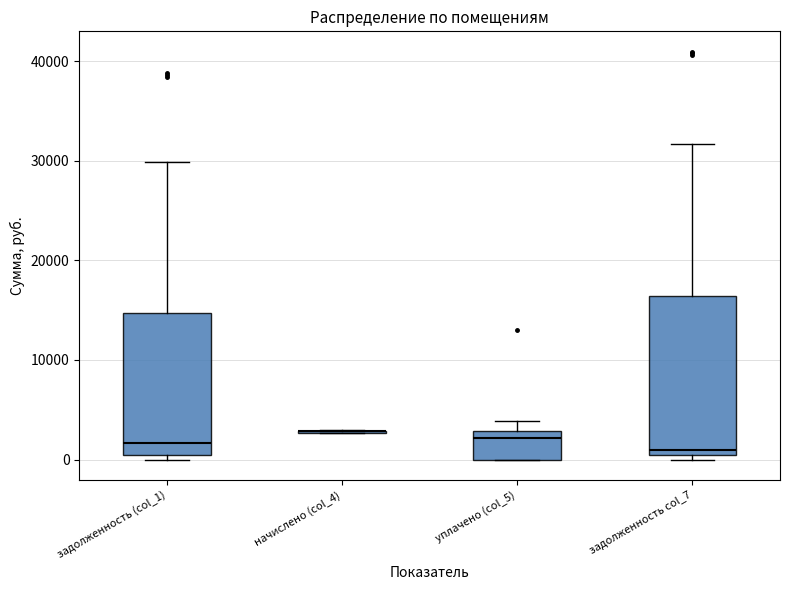

Reading left to right, transcribe this box plot: for each box, give where its median line is, the range the box spans, and where its two whiskers end, as read against the y-axis. The values are not printed on the chart, so give them approximately, as read against the axis.

задолженность (col_1): median 2000, box 0 to 15000, whiskers 0 (just below the box's lower edge) to 30000
начислено (col_4): box collapsed to a line at 3000, whiskers 3000 to 3000
уплачено (col_5): median 2000, box 0 to 3000, whiskers 0 to 4000
задолженность col_7: median 1000, box 0 to 16000, whiskers 0 (just below the box's lower edge) to 32000